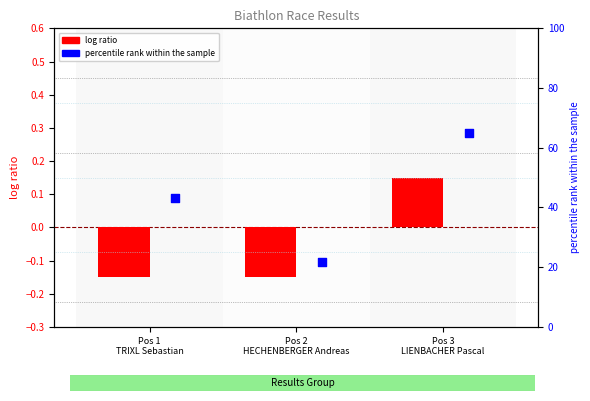

At which category is the sum across all series the highest?

Pos 3
LIENBACHER Pascal